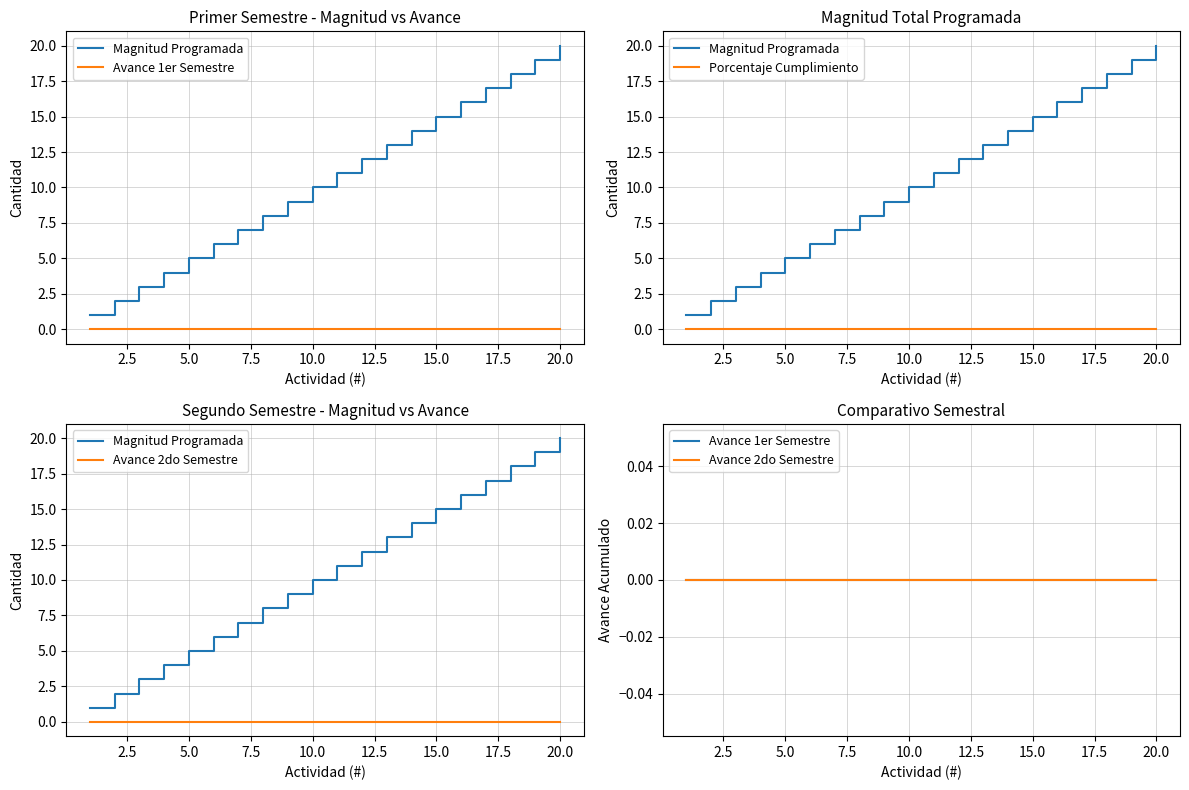

How many lines are shown in the chart?

4